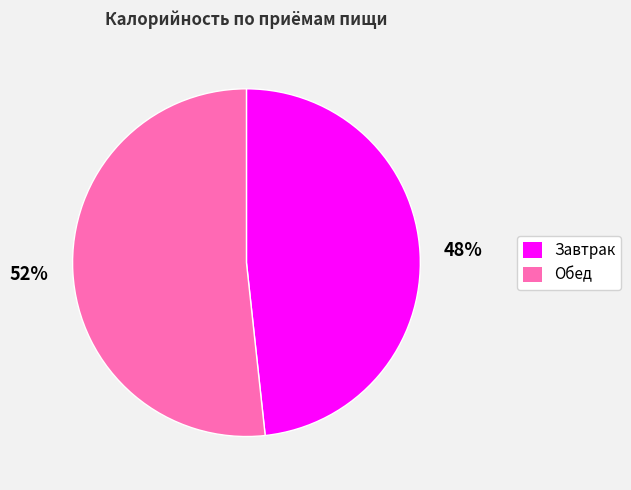

Do Обед and Завтрак together represent more than half of the pie?

Yes